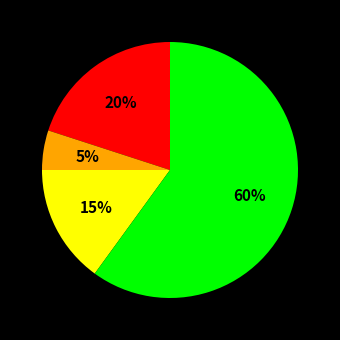

To the nearest percent, what is the average slice percentage?

25%